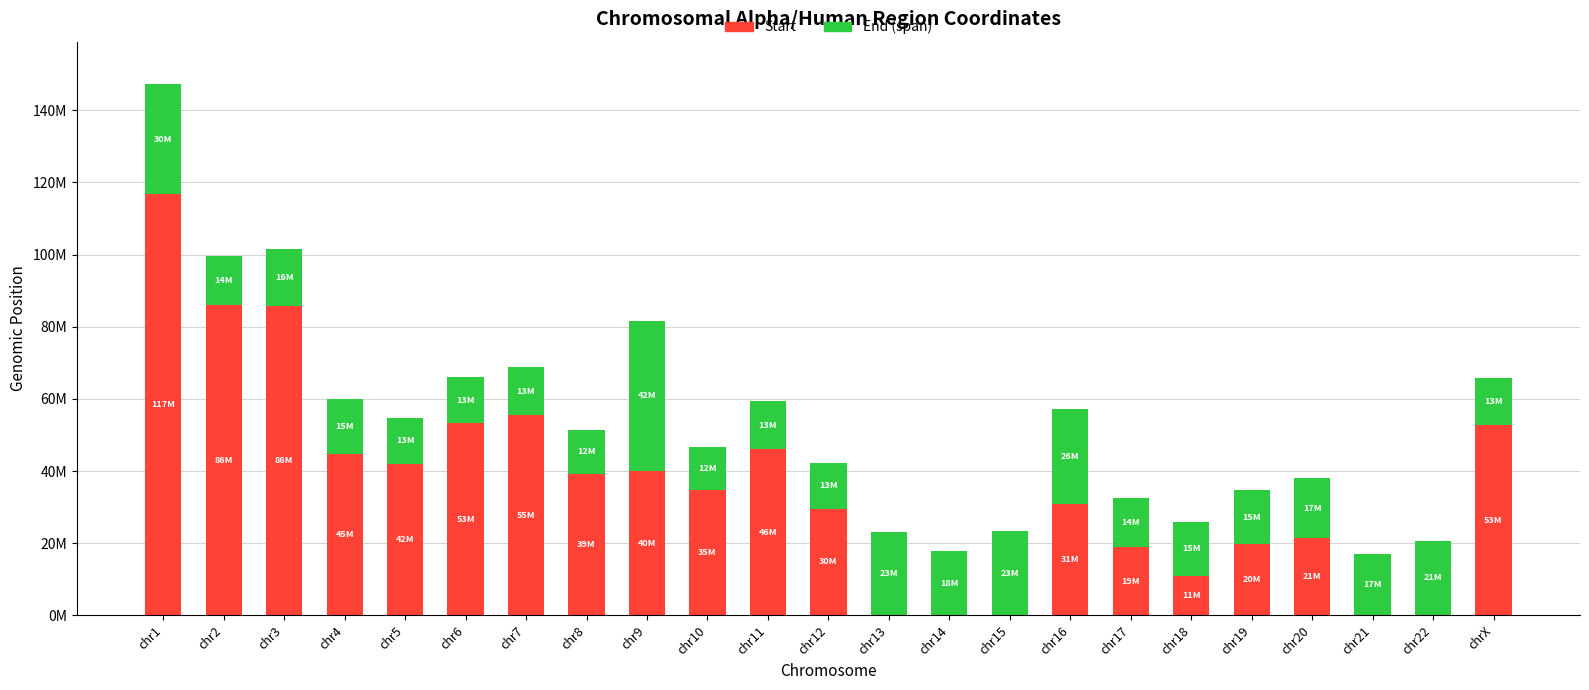

Are the bars horizontal?

No